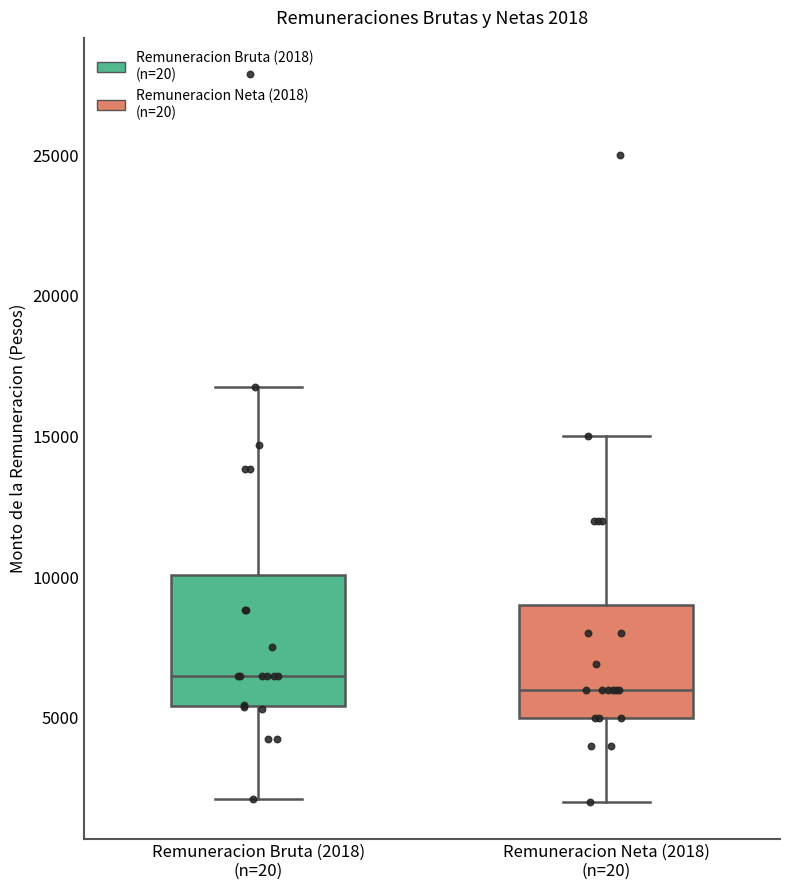

Comparing the boxes themselves (not the whiskers), which one is the tallest?

Remuneracion Bruta (2018) (n=20)